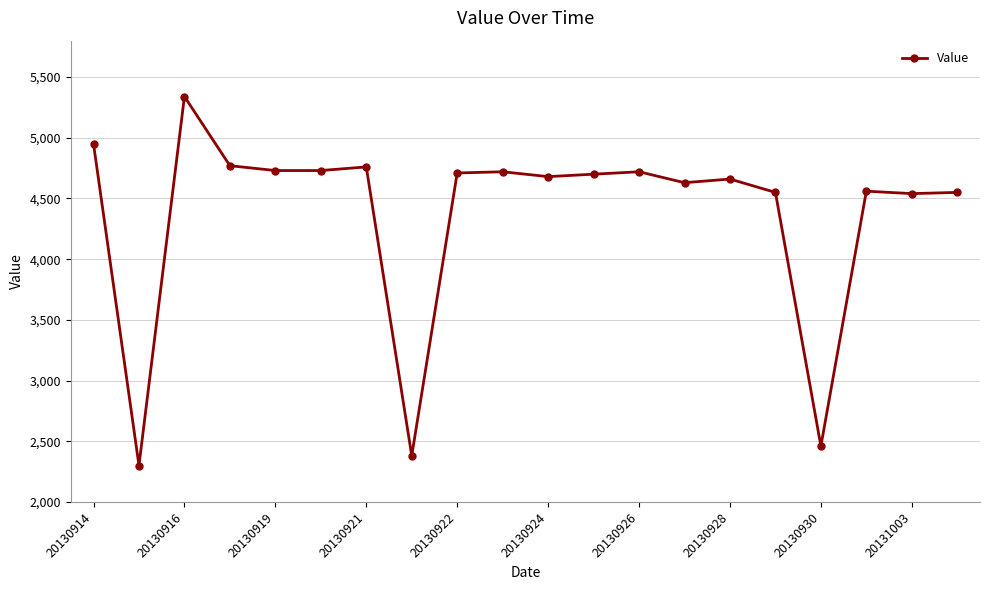

What is the value of the 17th point from the left?

2460